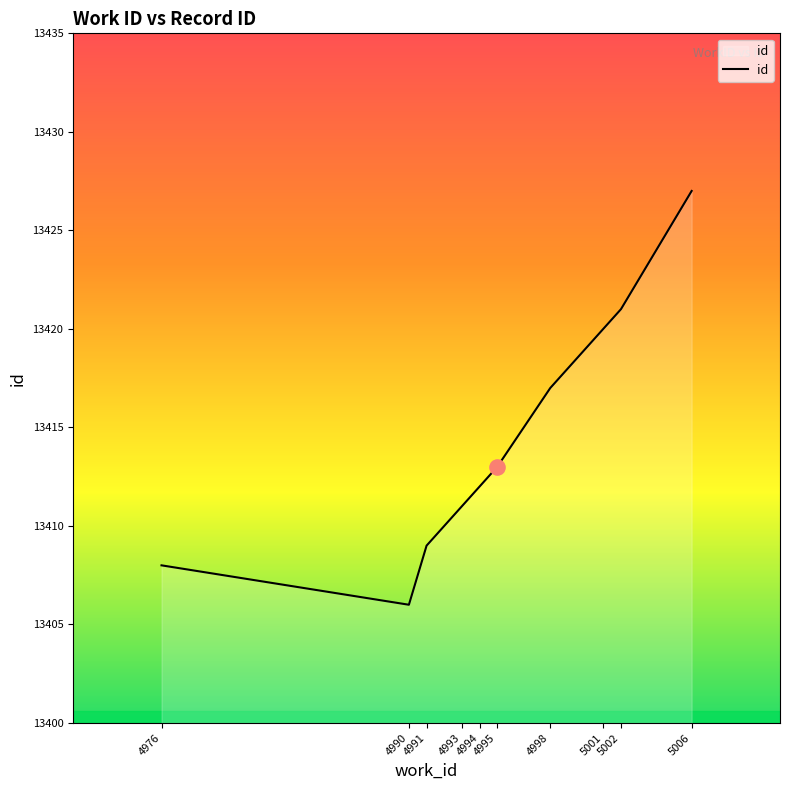

Which has a higher value, 4976 or 4993?

4993